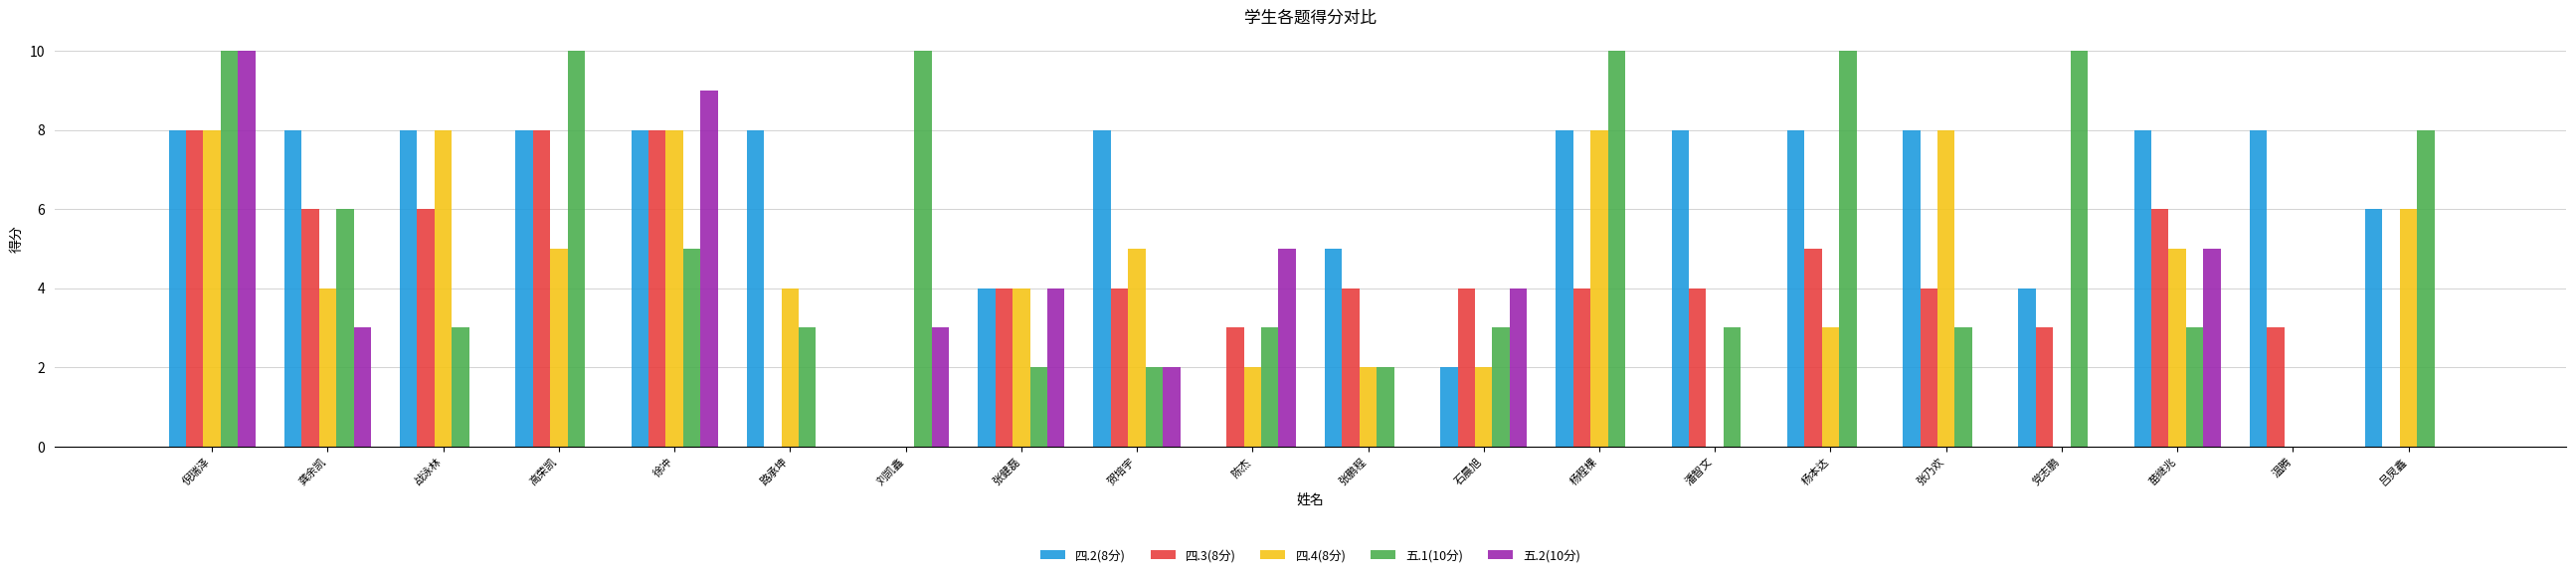

Is the value of 四.3(8分) at 战泳林 greater than the value of 四.4(8分) at 杨程棵?

No